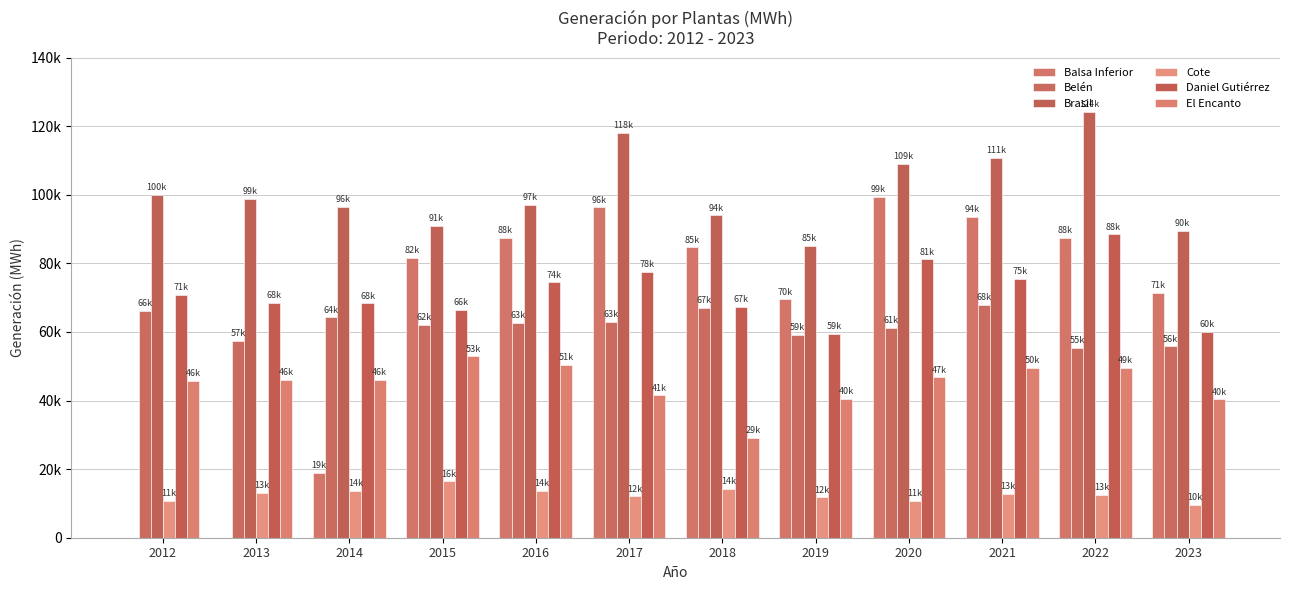

Does the chart contain stacked bars?

No